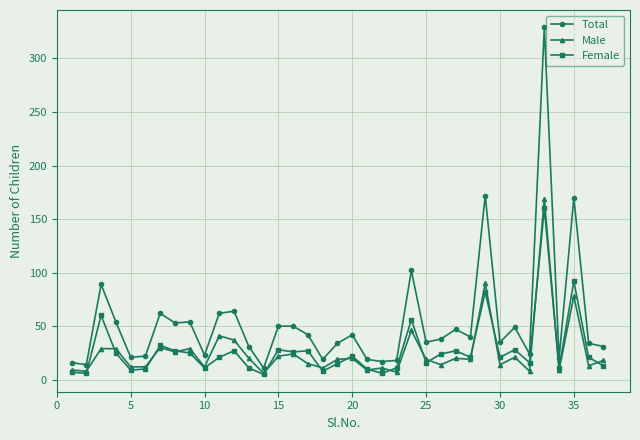

Which series has the largest total across all categories?

Total